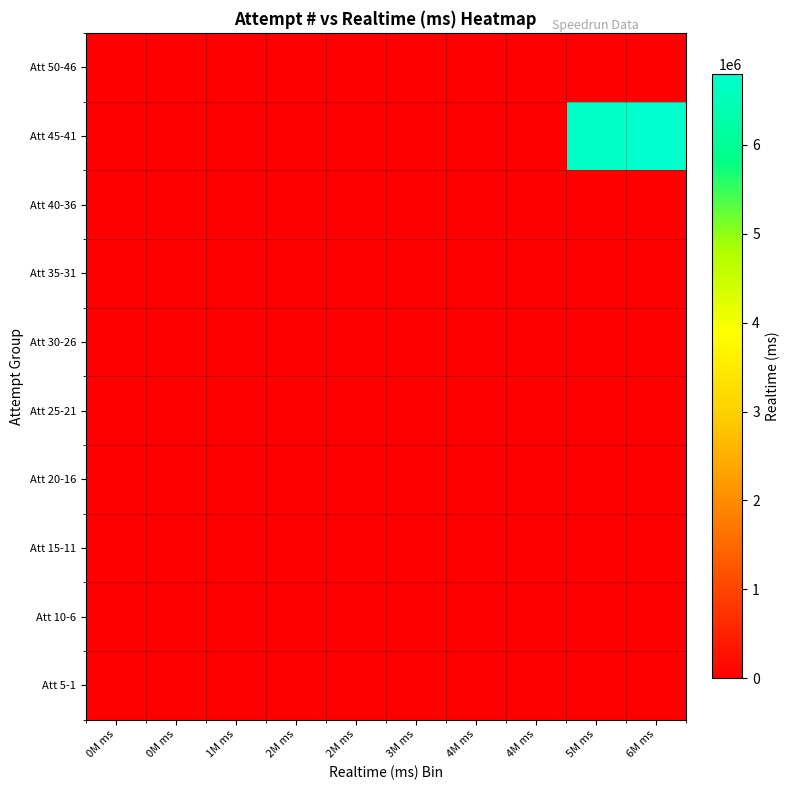

At 2M ms, list the series in order from largest to smallest.

Att 50-46, Att 45-41, Att 40-36, Att 35-31, Att 30-26, Att 25-21, Att 20-16, Att 15-11, Att 10-6, Att 5-1